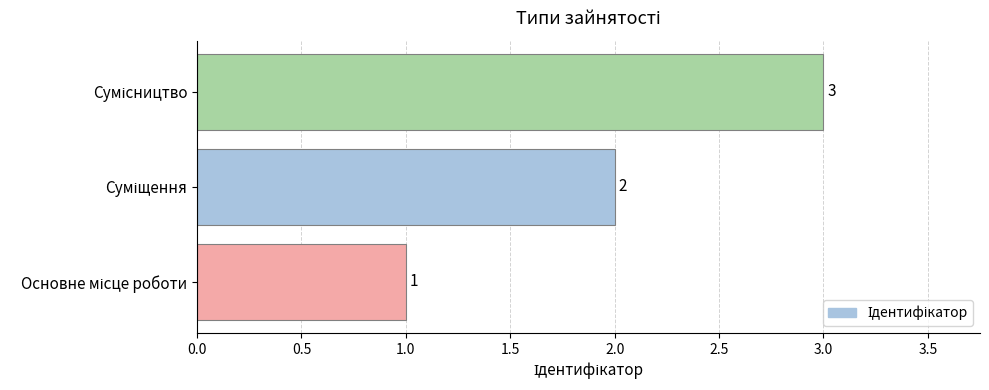

What is the maximum value shown in the chart?

3